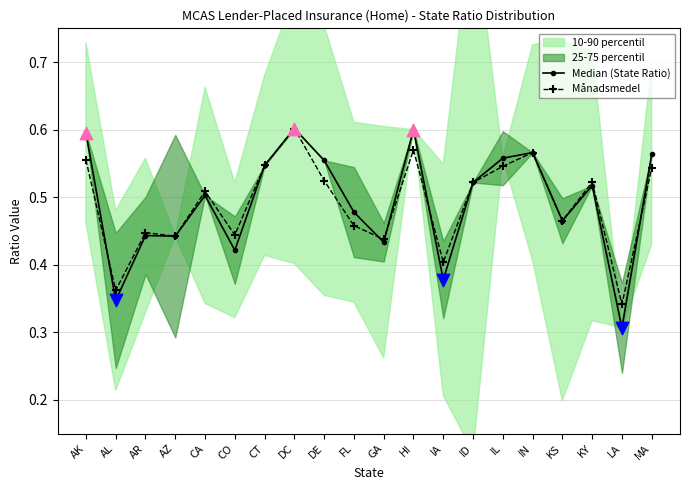

What is the total value across all series at KS?

0.9